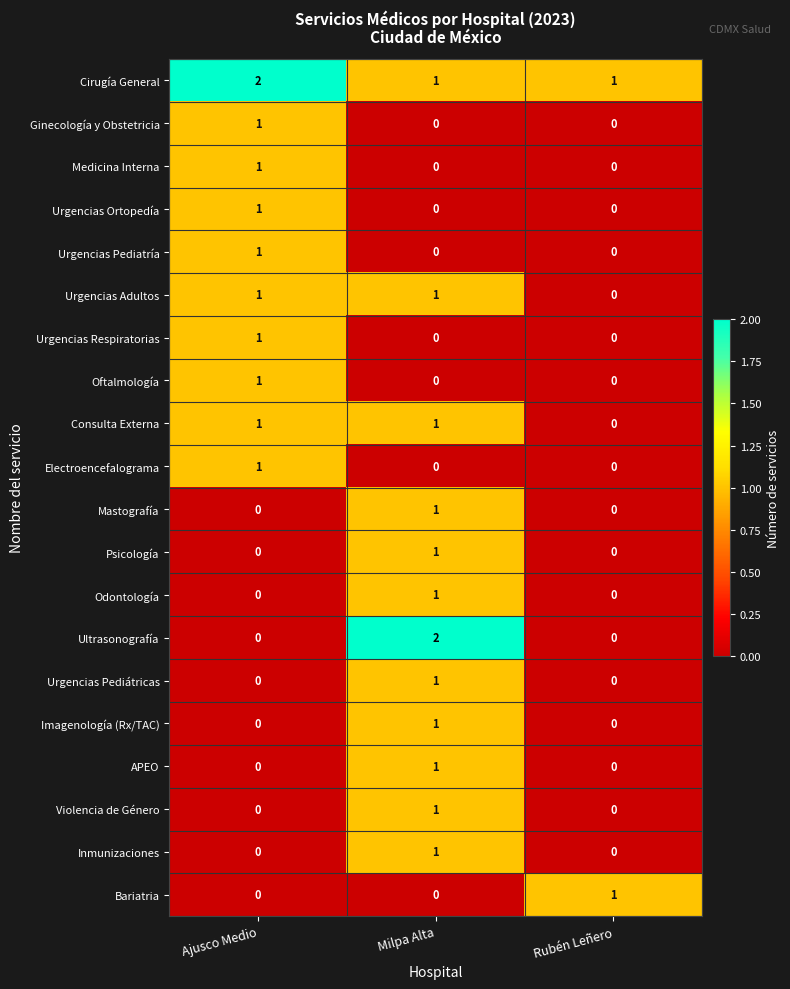

The value of Medicina Interna at Ajusco Medio is 1. True or false?

True